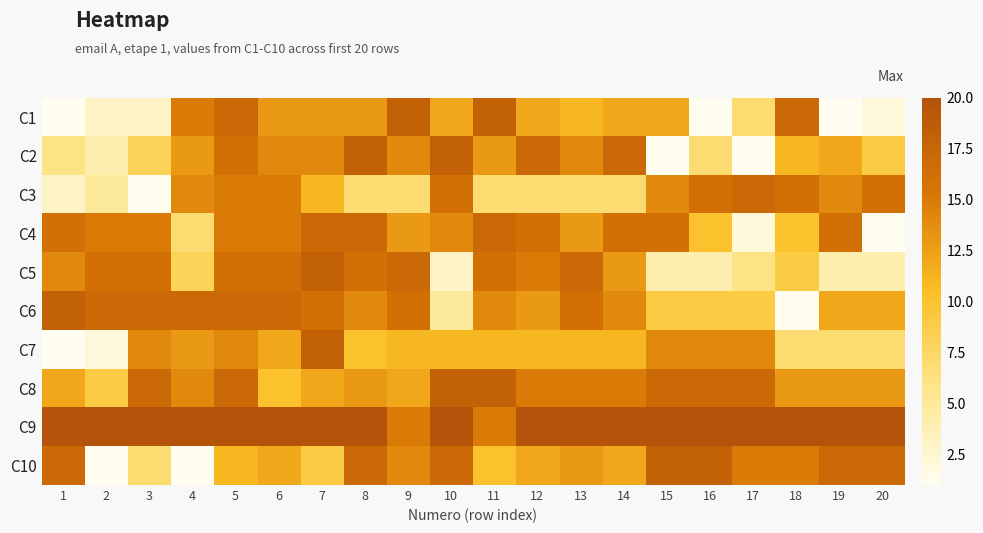

What is the minimum value shown in the chart?

1